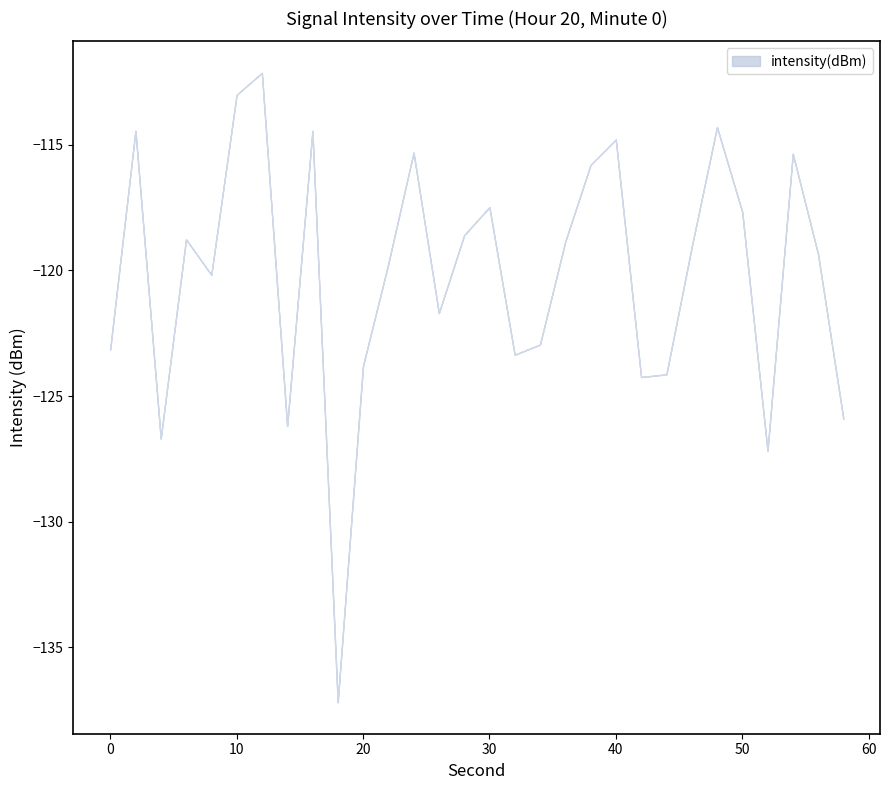

Where is the first local maximum?

2